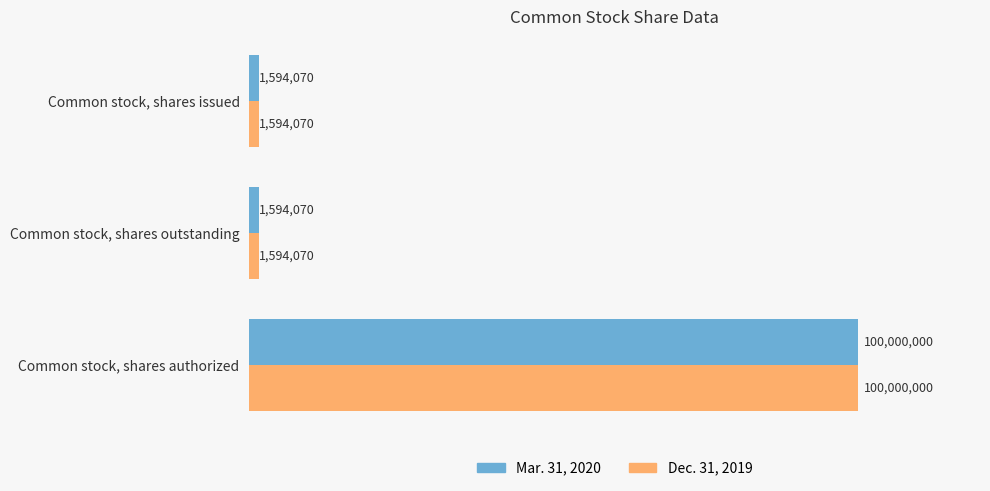

Reading left to right, list all the values displayed in this chart.

Mar. 31, 2020: 1594070	1594070	100000000
Dec. 31, 2019: 1594070	1594070	100000000